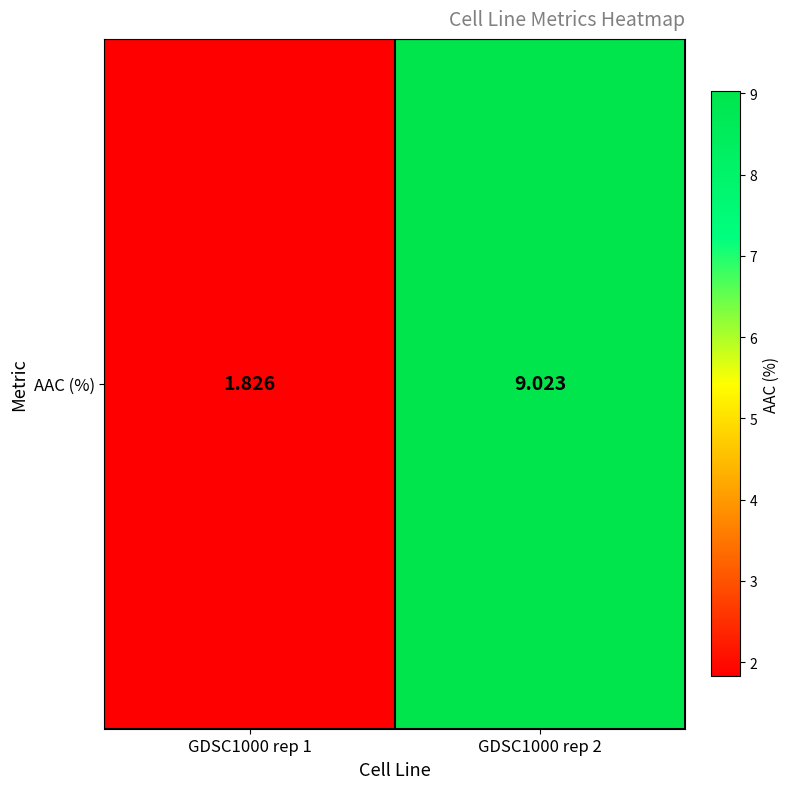

Reading left to right, what are all the values shown in this chart?

GDSC1000 rep 1=1.8	GDSC1000 rep 2=9.0